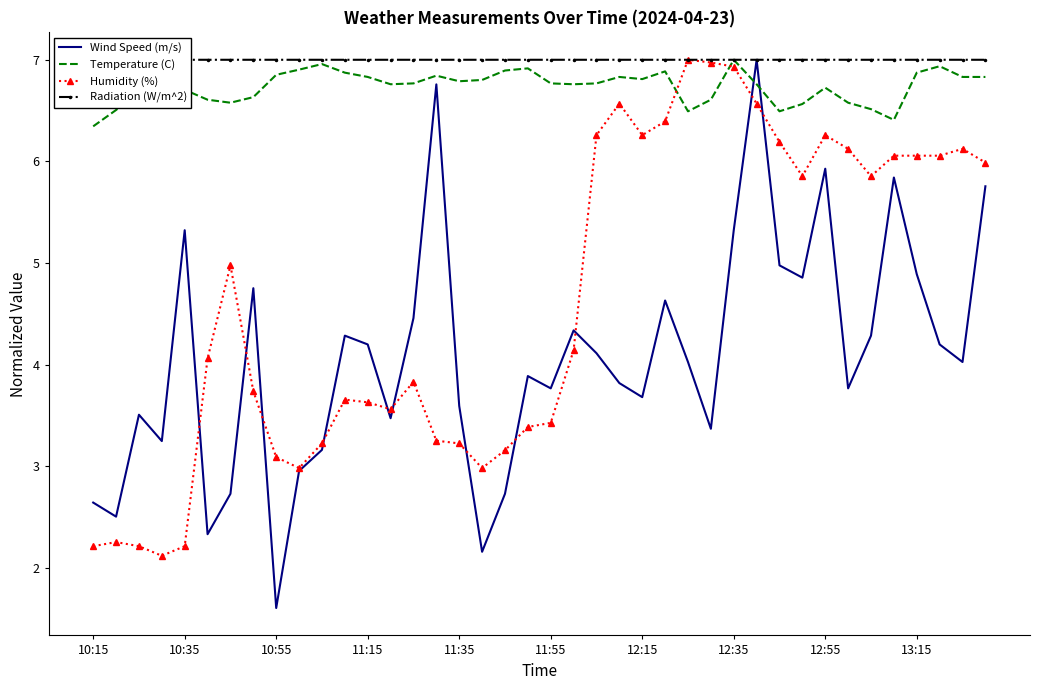

How many series are shown in this chart?

4